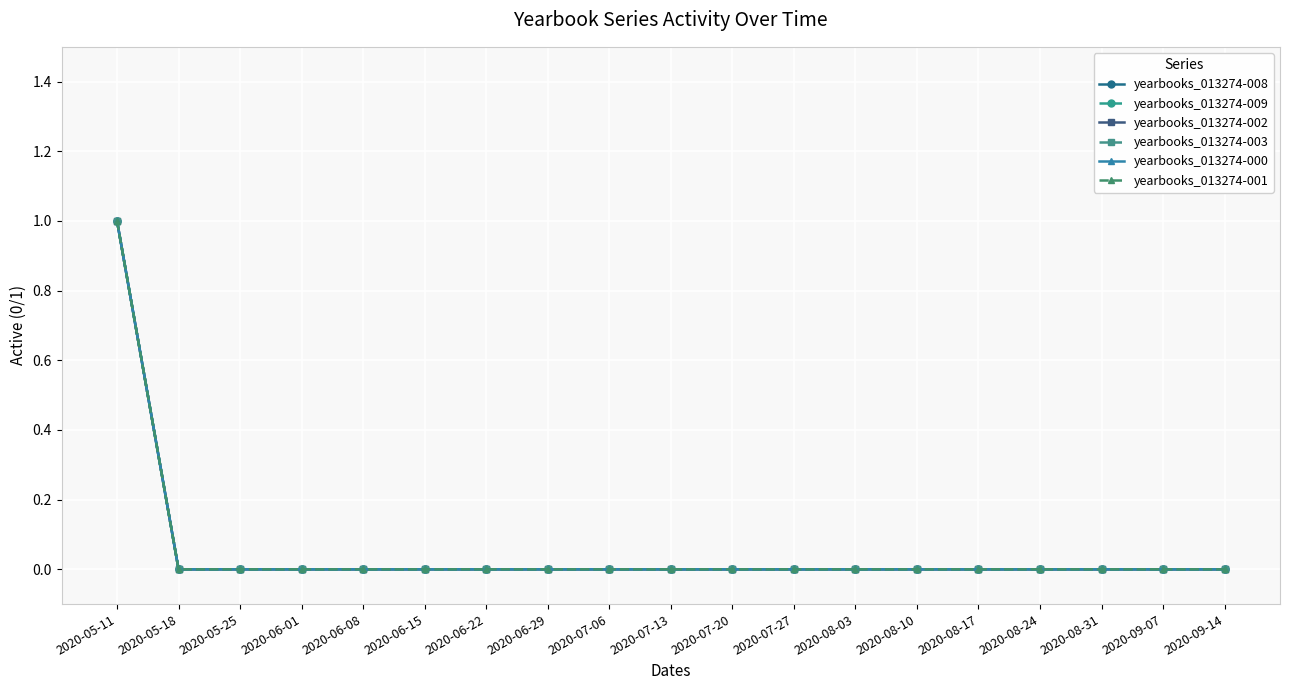

Does the chart have visible grid lines?

Yes